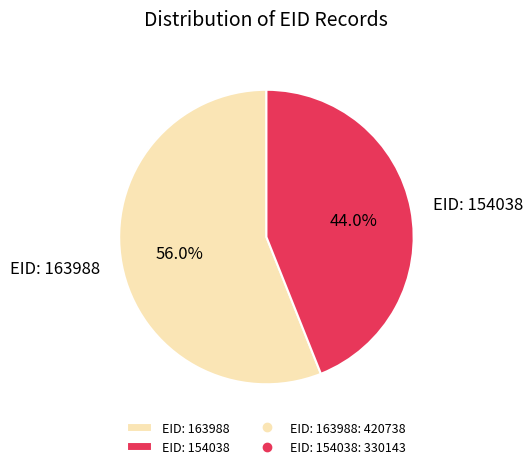

Which category has the biggest portion of the pie?

EID: 163988